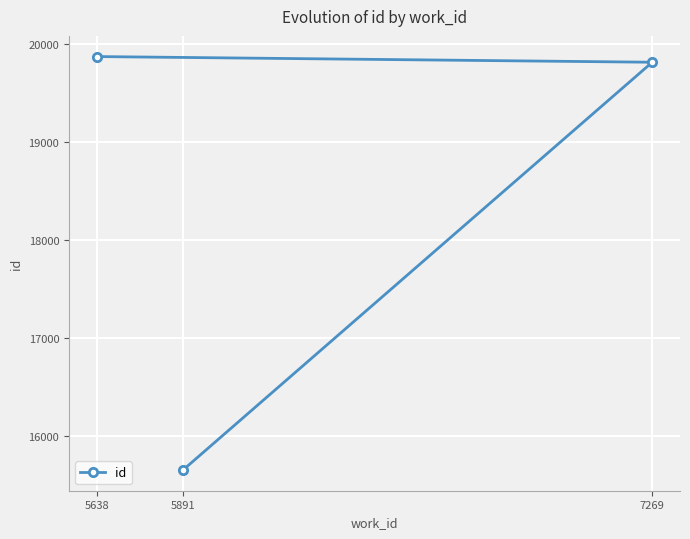

Reading left to right, transcribe all the data shown in this chart.

5638=19872	5891=15648	7269=19814